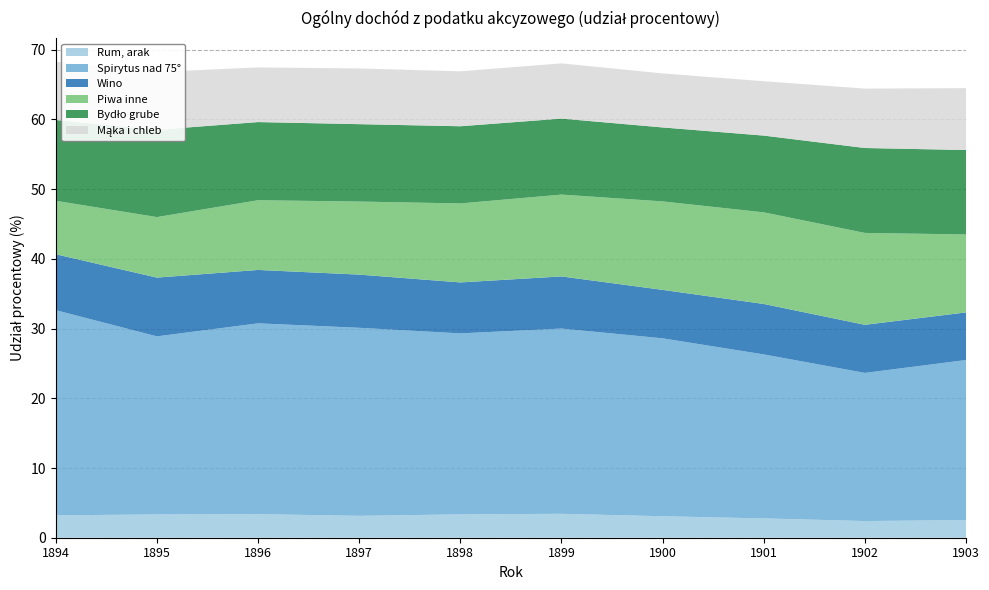

Reading left to right, extract all data points from this chart.

Rum, arak: 1894=3.2	1895=3.3	1896=3.4	1897=3.1	1898=3.4	1899=3.4	1900=3.1	1901=2.8	1902=2.4	1903=2.5
Spirytus nad 75°: 1894=29.4	1895=25.5	1896=27.4	1897=27.0	1898=26.0	1899=26.6	1900=25.5	1901=23.5	1902=21.2	1903=23.0
Wino: 1894=8.0	1895=8.4	1896=7.7	1897=7.6	1898=7.3	1899=7.5	1900=7.0	1901=7.2	1902=6.9	1903=6.8
Piwa inne: 1894=7.7	1895=8.7	1896=10.0	1897=10.5	1898=11.3	1899=11.7	1900=12.7	1901=13.1	1902=13.2	1903=11.2
Bydło grube: 1894=11.6	1895=12.5	1896=11.2	1897=11.1	1898=11.1	1899=10.9	1900=10.6	1901=11.0	1902=12.2	1903=12.1
Mąka i chleb: 1894=8.3	1895=8.3	1896=7.8	1897=8.0	1898=7.9	1899=7.9	1900=7.8	1901=7.8	1902=8.5	1903=8.9